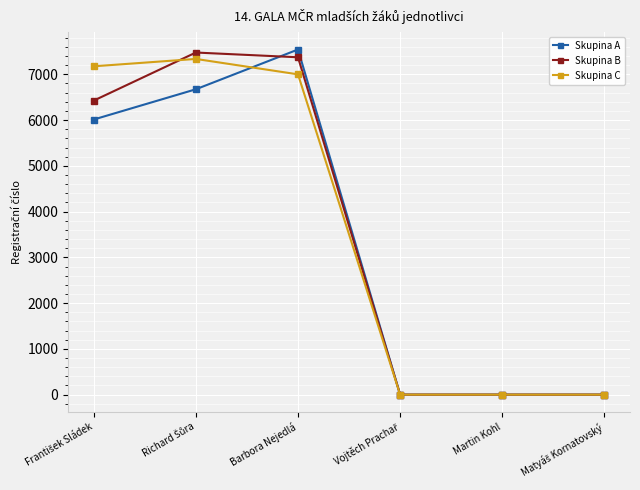

What position from the right is Barbora Nejedlá?

4